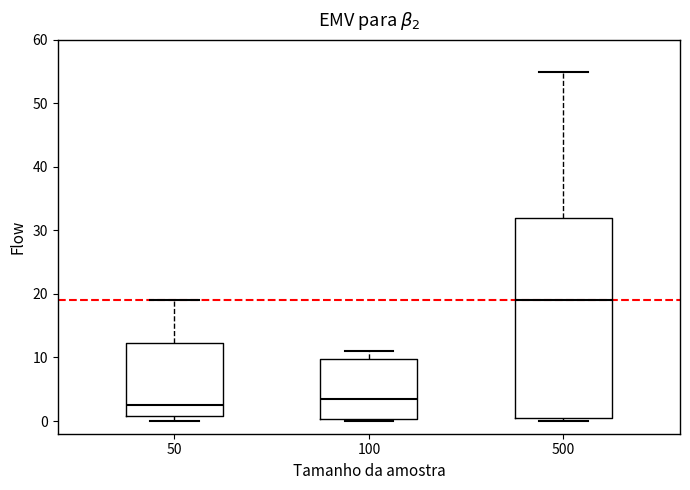

Reading left to right, transcribe this box plot: for each box, give where its median line is, the range the box spans, and where its two whiskers end, as read against the y-axis. The values are not printed on the chart, so give them approximately, as read against the axis.

50: median 3, box 1 to 12, whiskers 0 to 19
100: median 4, box 0 to 10, whiskers 0 to 11
500: median 19, box 1 to 32, whiskers 0 to 55